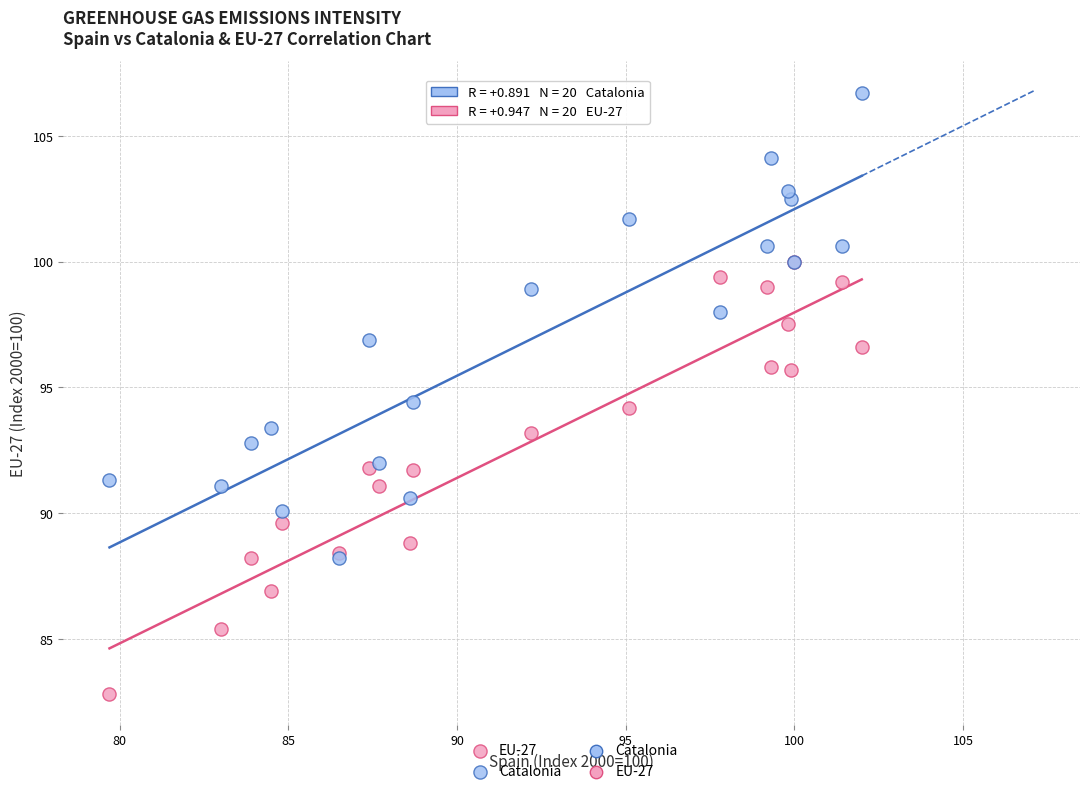

Which series contains the lowest Y value?

EU-27